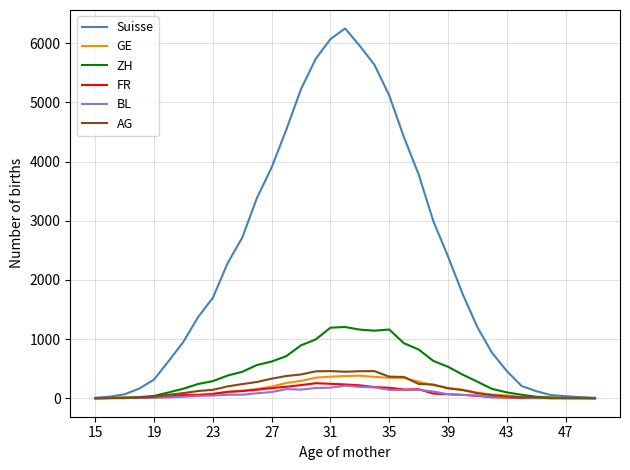

Which series has the widest spread of values?

Suisse